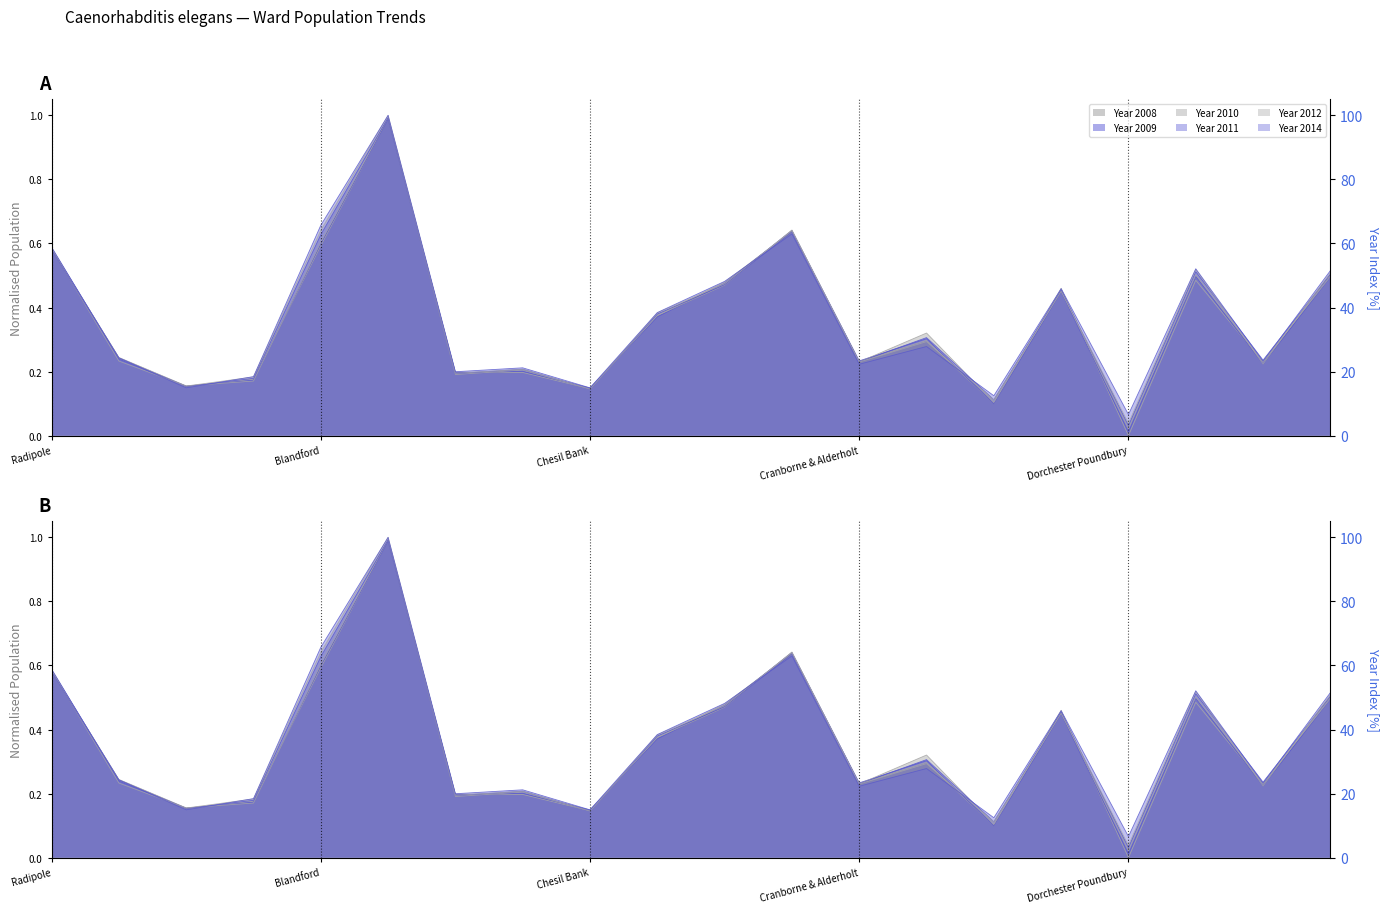

True or false: Year 2010 has a value of 1.0 at Corfe Mullen.

False